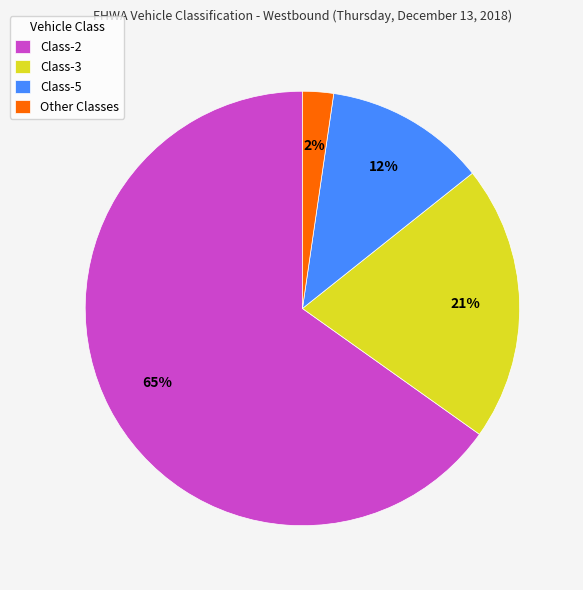

True or false: Class-2 accounts for 56% of the total.

False